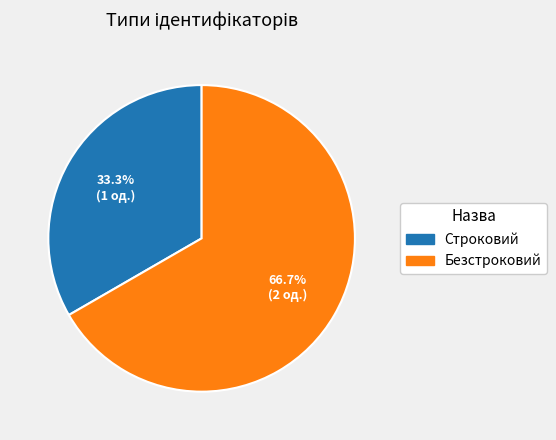

Is it true that Строковий is 33% of the pie?

True